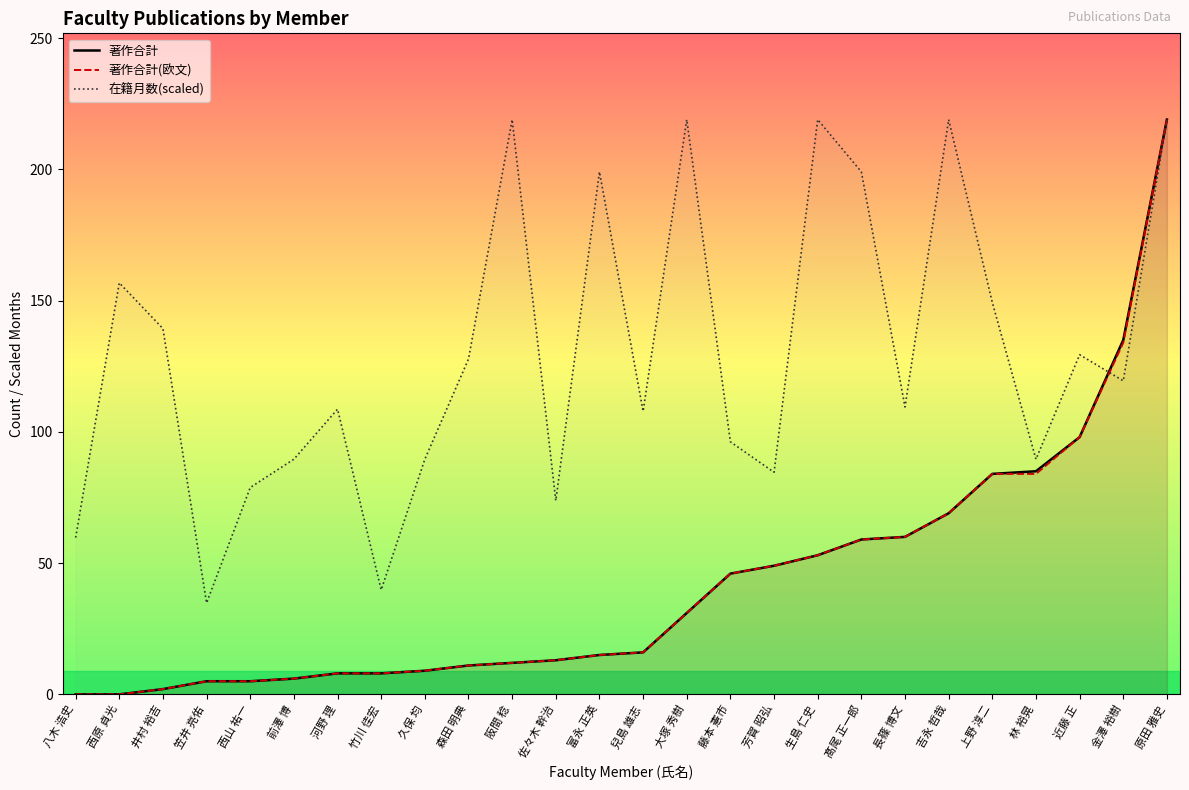

What is the total value across all series at 富永 正英?

229.1